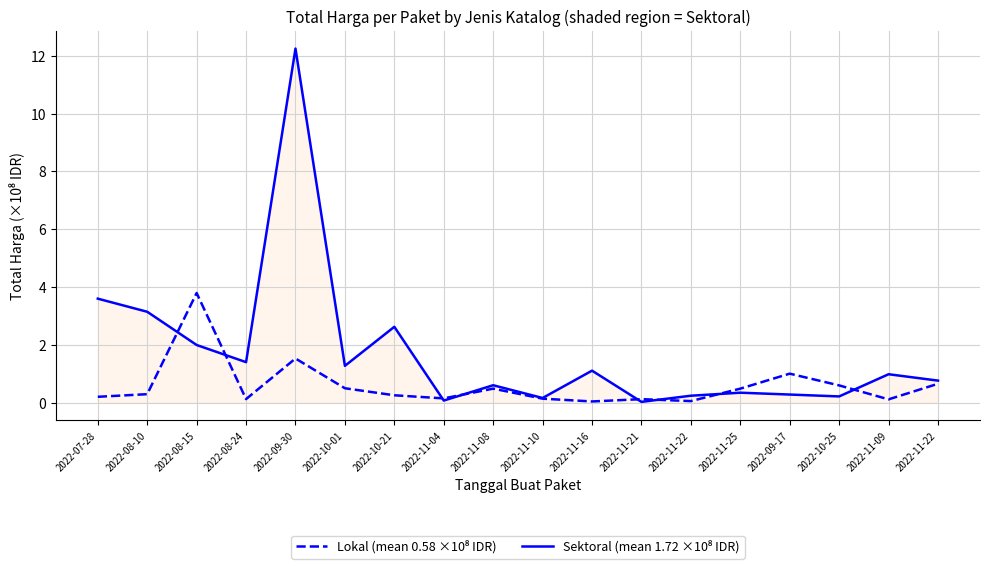

The value of Lokal (mean 0.58 ×10⁸ IDR) at 2022-09-30 is 0.3. True or false?

False